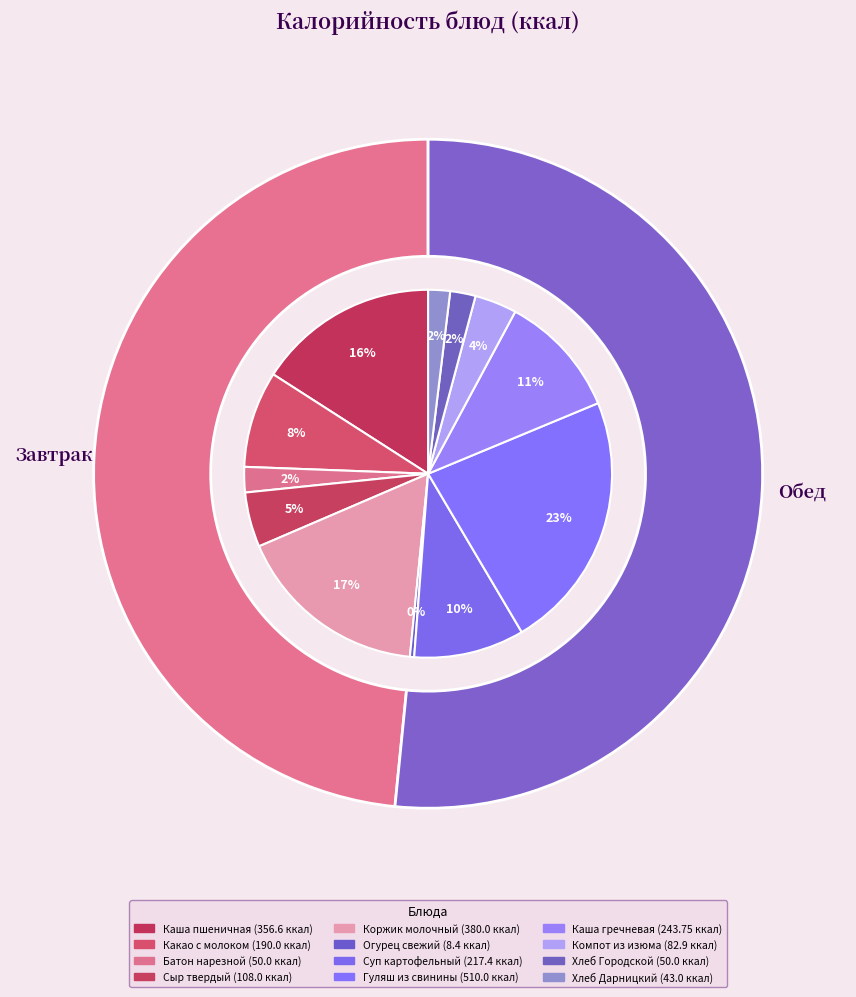

True or false: Батон нарезной accounts for 1% of the total.

False